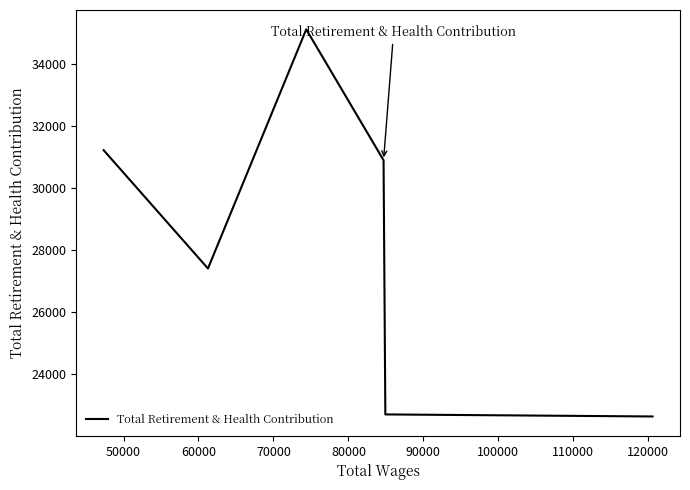

What is the minimum value shown in the chart?

22649